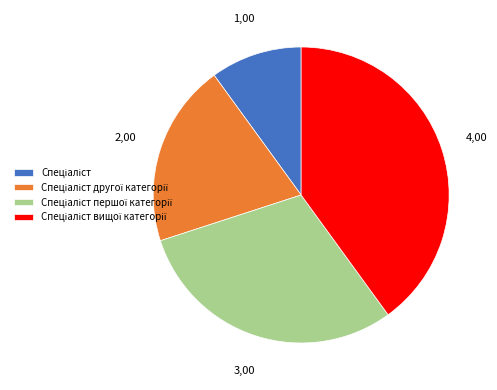

Is there a majority slice in this chart?

No